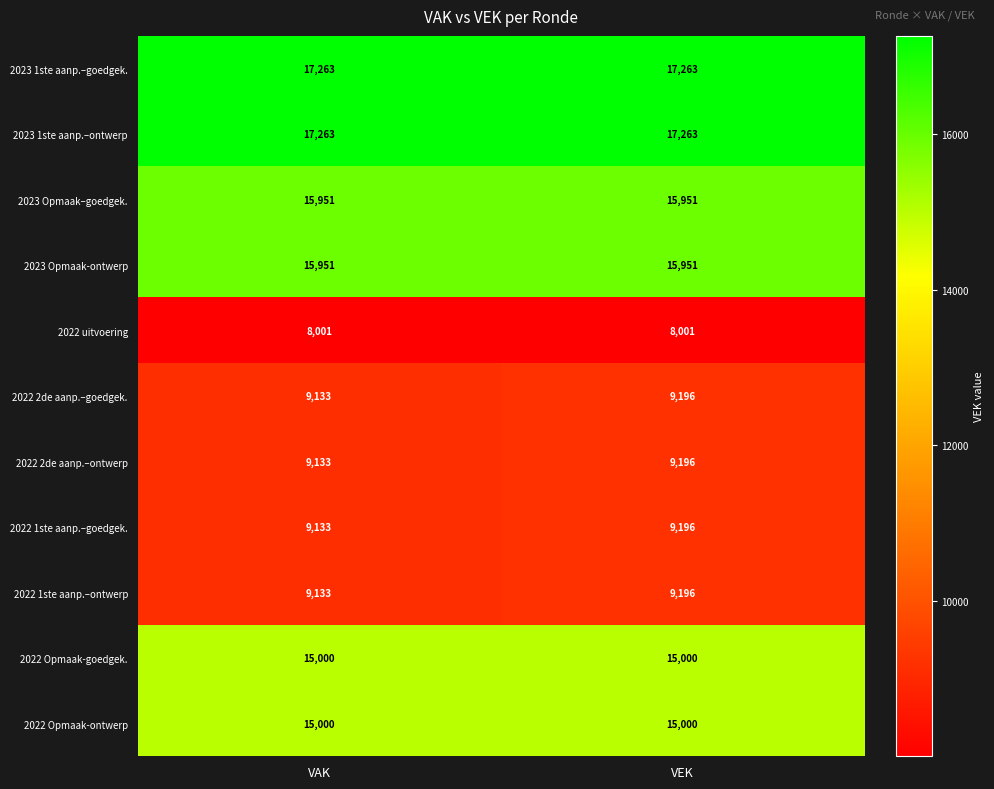

Is it true that 2022 1ste aanp.–ontwerp equals 9133 at VAK?

True